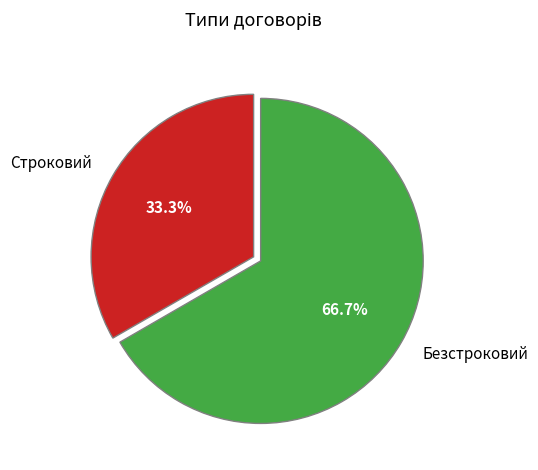

What percentage is NOT represented by Строковий?

66.7%